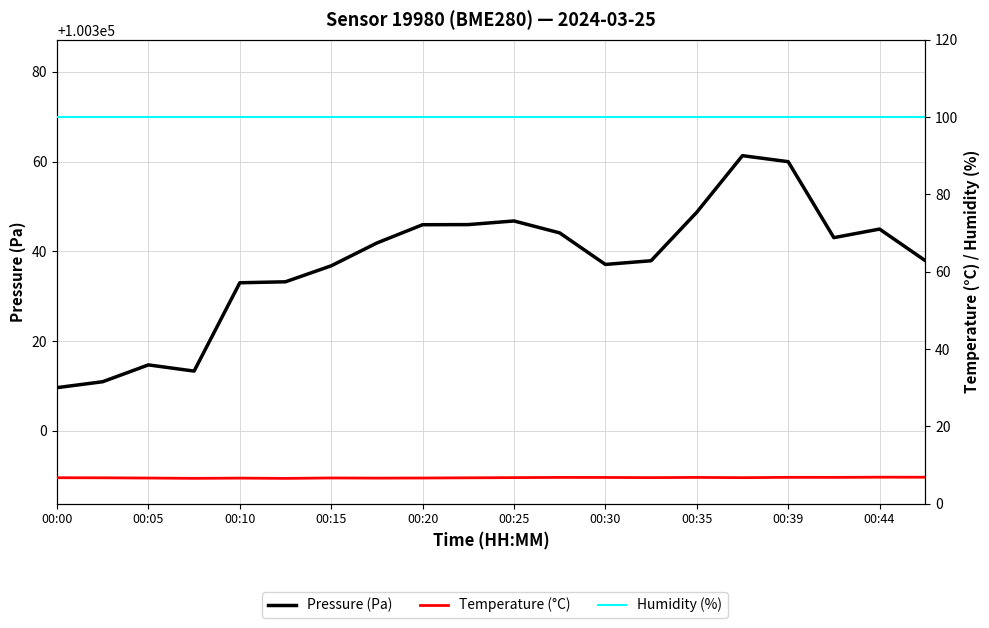

What is the sum of all humidity values?

2000.0